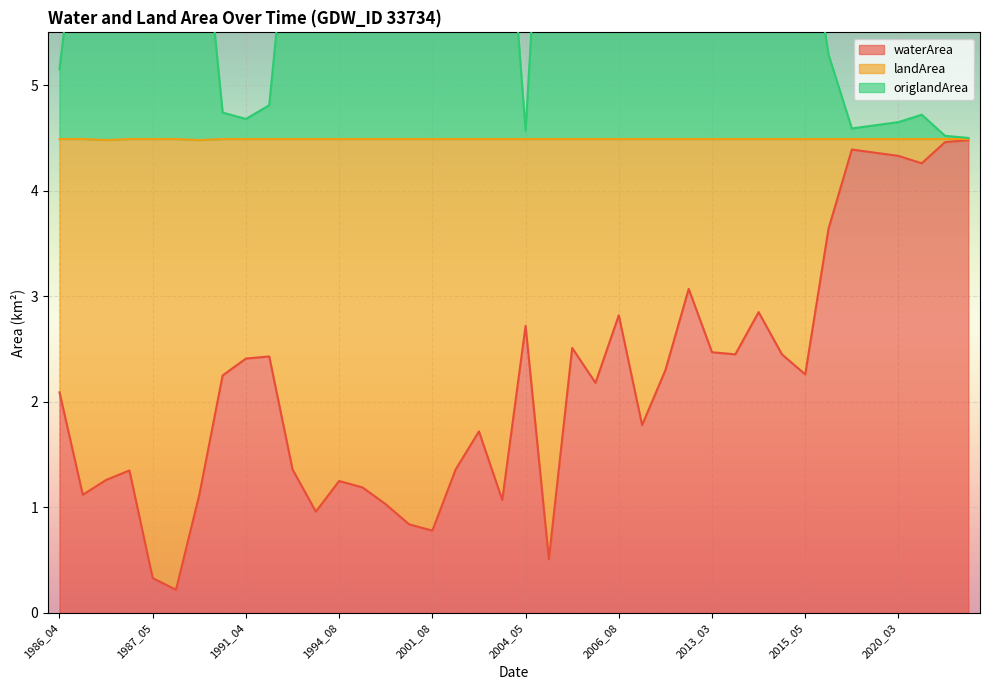

What is the maximum value shown in the chart?

8.5